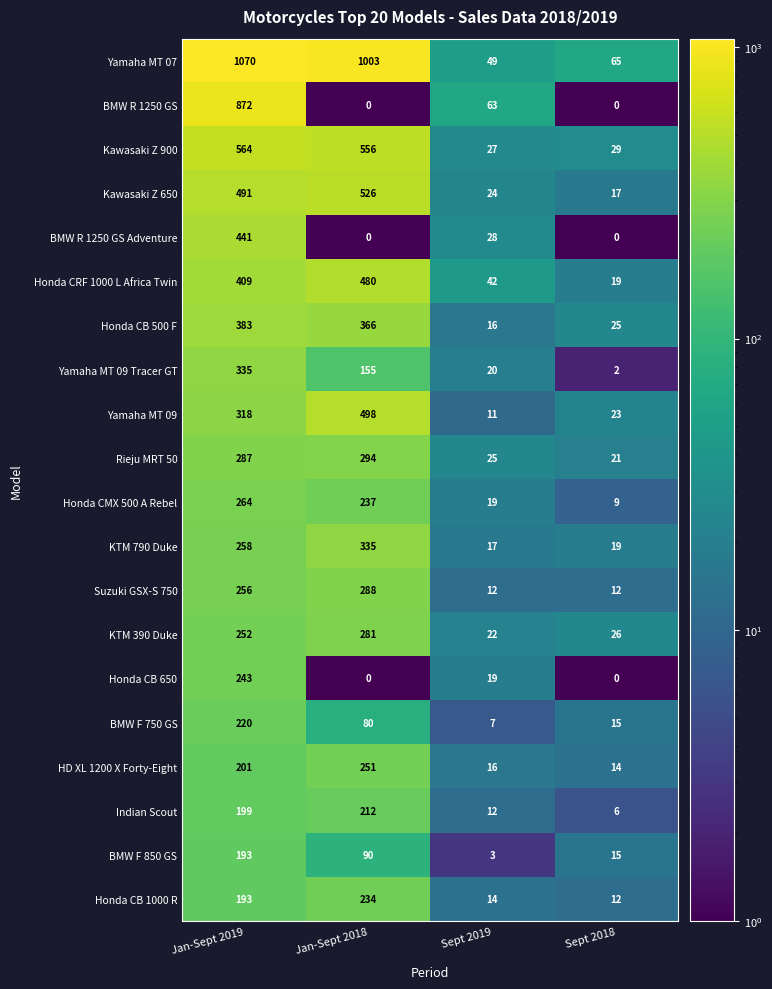

What is the maximum value for Kawasaki Z 650?

526